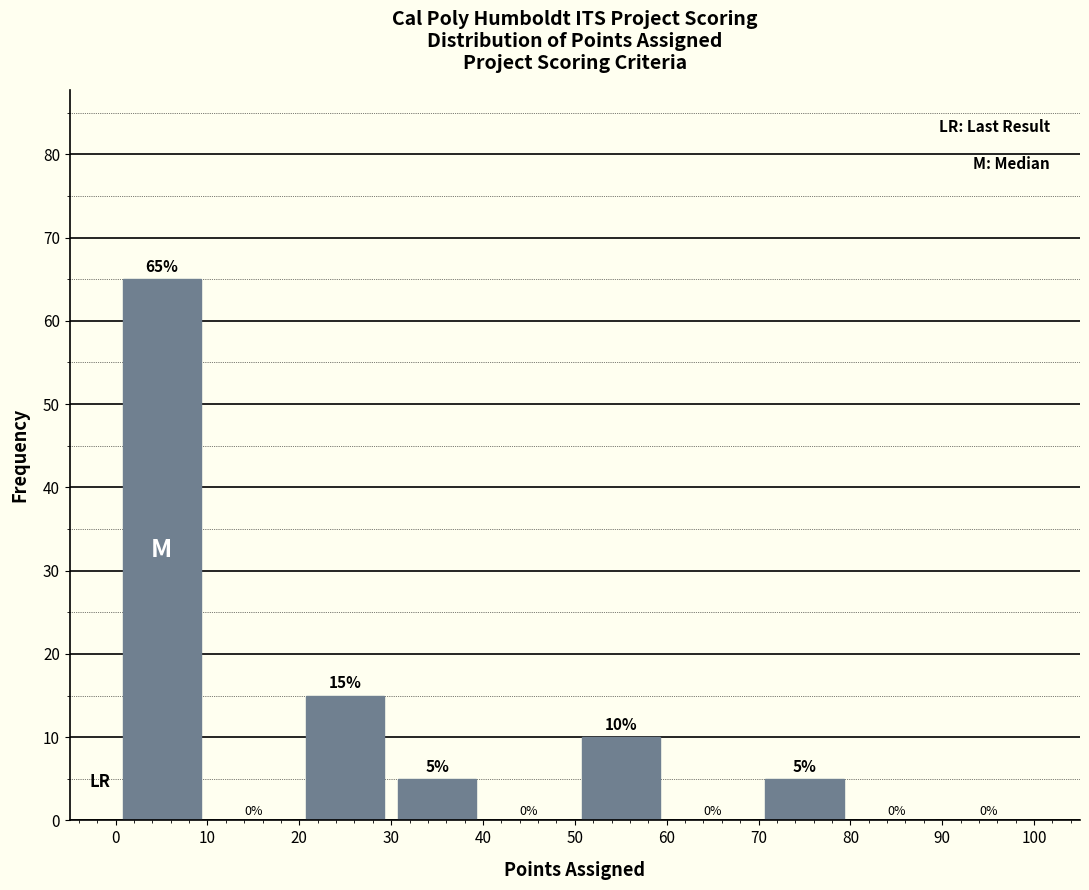

Reading left to right, list every bar in this chart as the range it spans on the x-axis followed by its height.

0 to 10: 65
10 to 20: 0
20 to 30: 15
30 to 40: 5
40 to 50: 0
50 to 60: 10
60 to 70: 0
70 to 80: 5
80 to 90: 0
90 to 100: 0